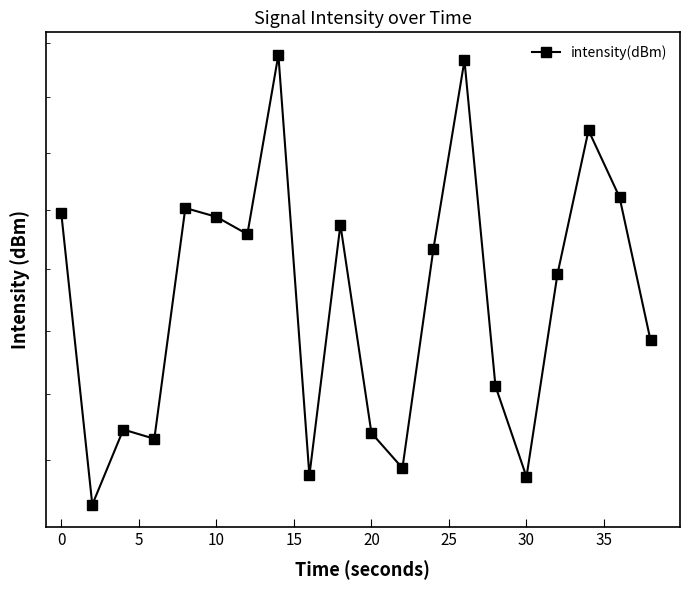

True or false: the data shows 2.2 at 18.

False